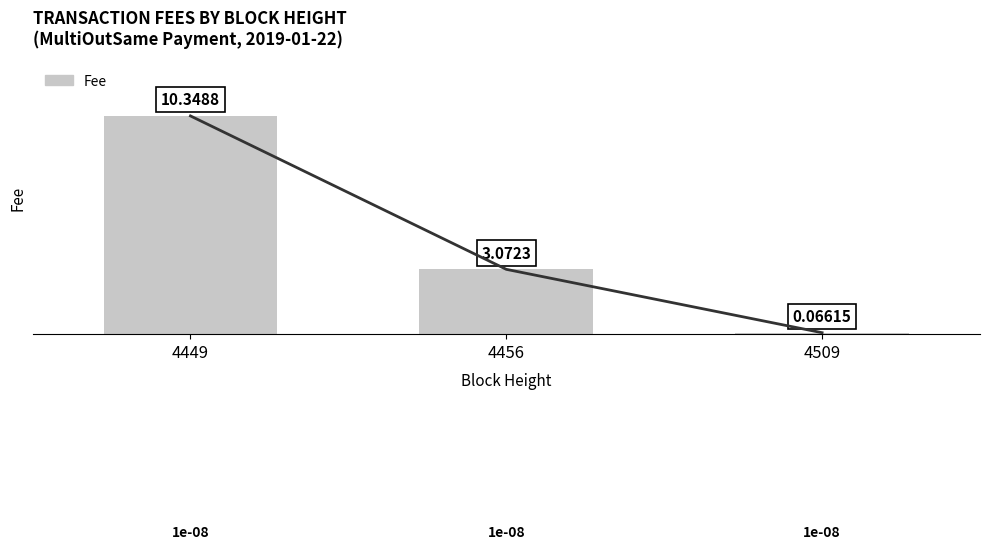

What is the sum of all values?

13.5